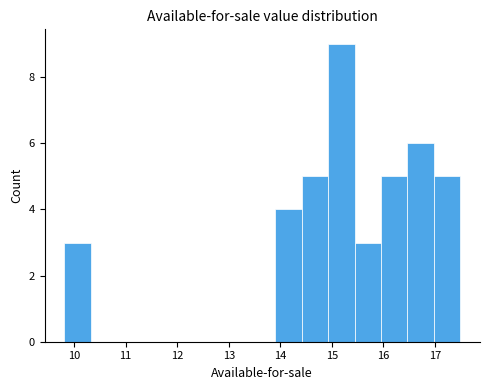

What is the height of the bar covering 14.9 to 15.4 on the x-axis? Neither the bar edges nor the heights are printed on the chart, so give them approximately, as read against the axes.

9